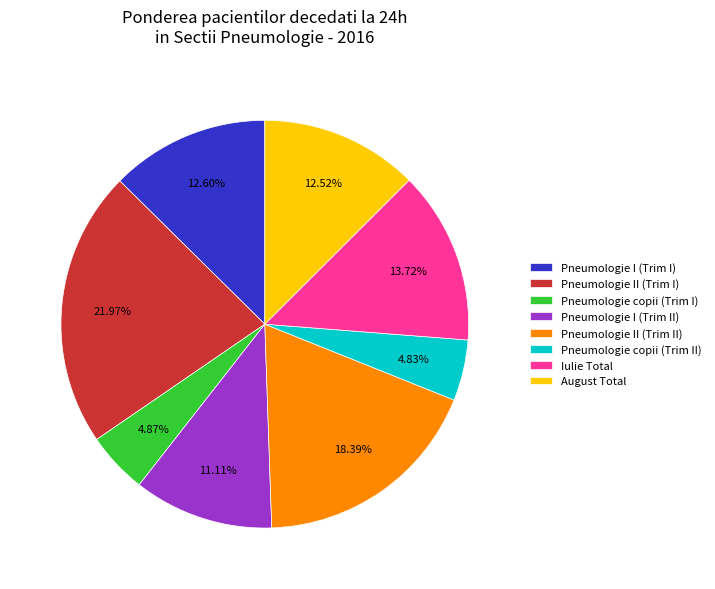

Is there a majority slice in this chart?

No